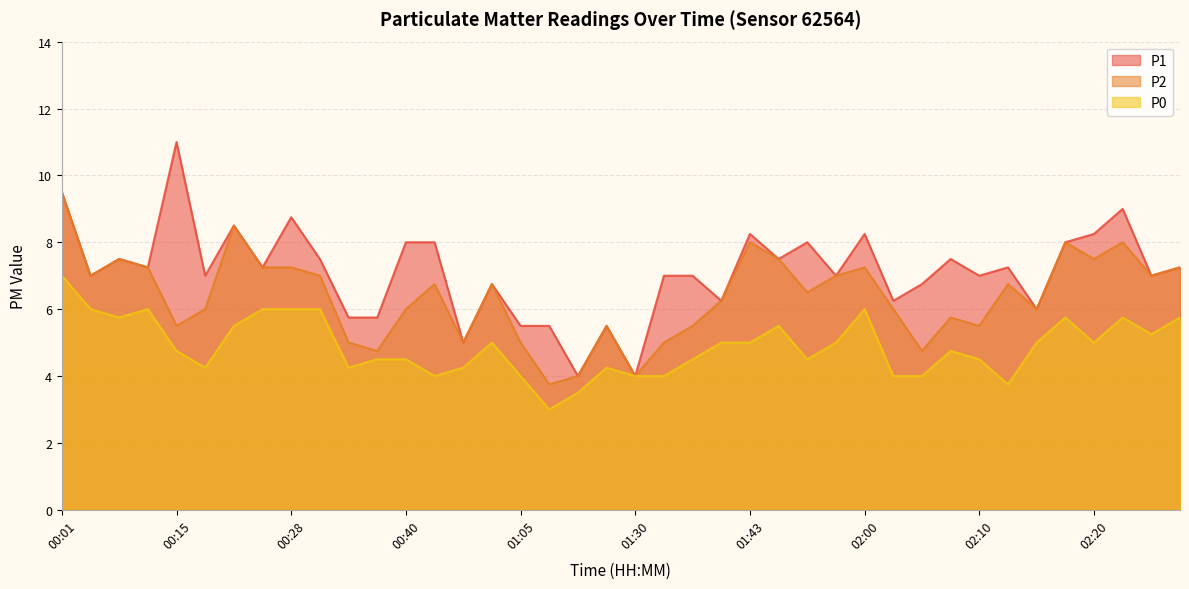

Which series changed the most between 00:15 and 00:23?

P2